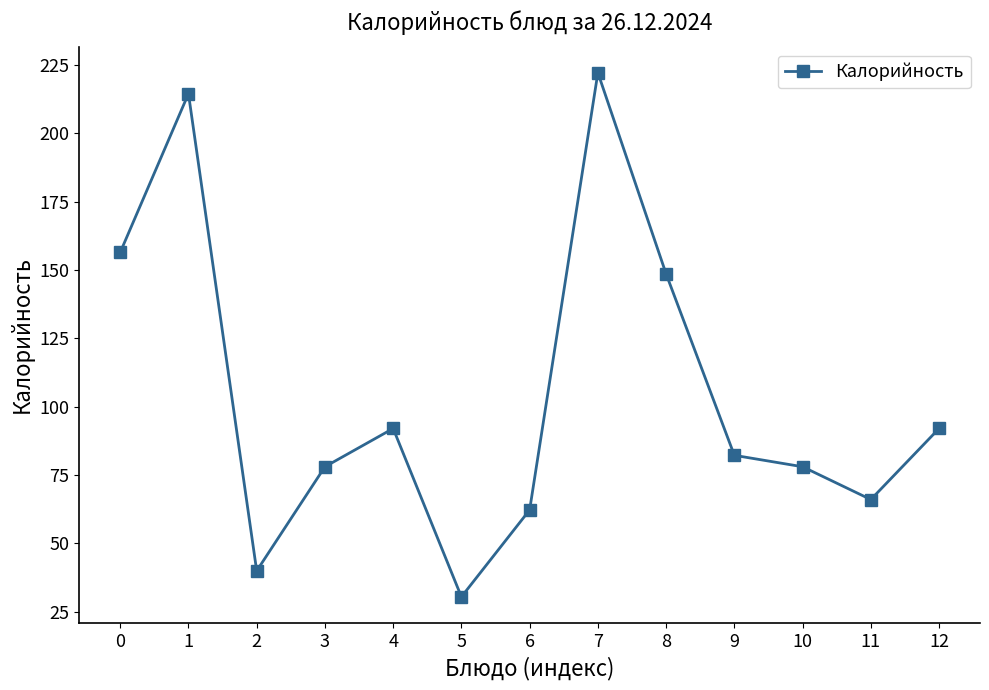

Count the number of categories in the chart.

13